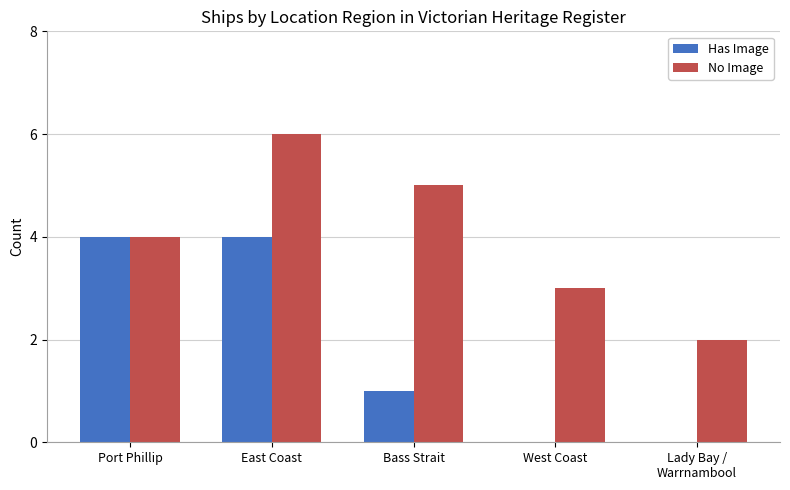

Is it true that No Image equals 5 at West Coast?

False